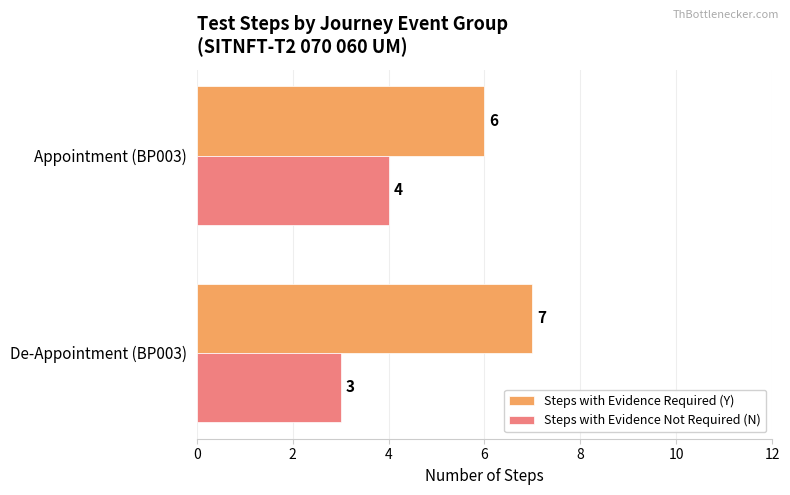

What is the sum of all Steps with Evidence Required (Y) values?

13